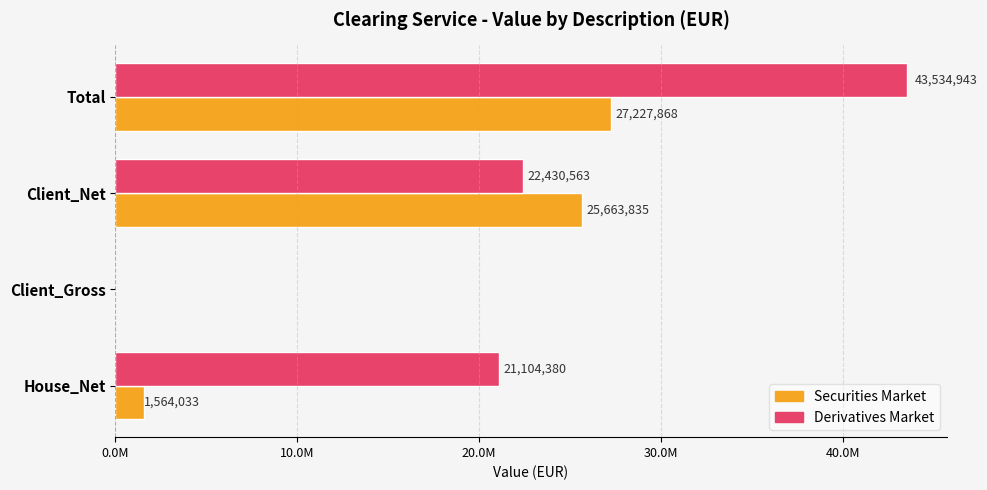

What are all the series names shown in the legend?

Securities Market, Derivatives Market